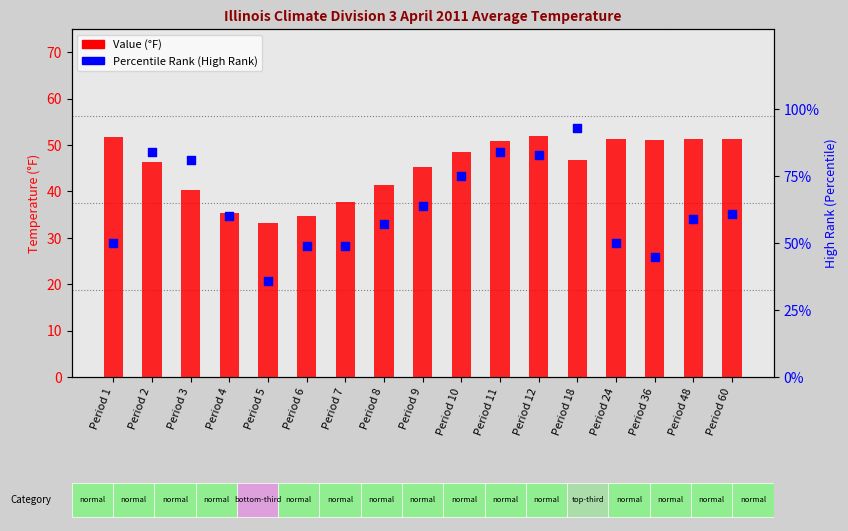

What is the total value across all series at Period 1?

101.7